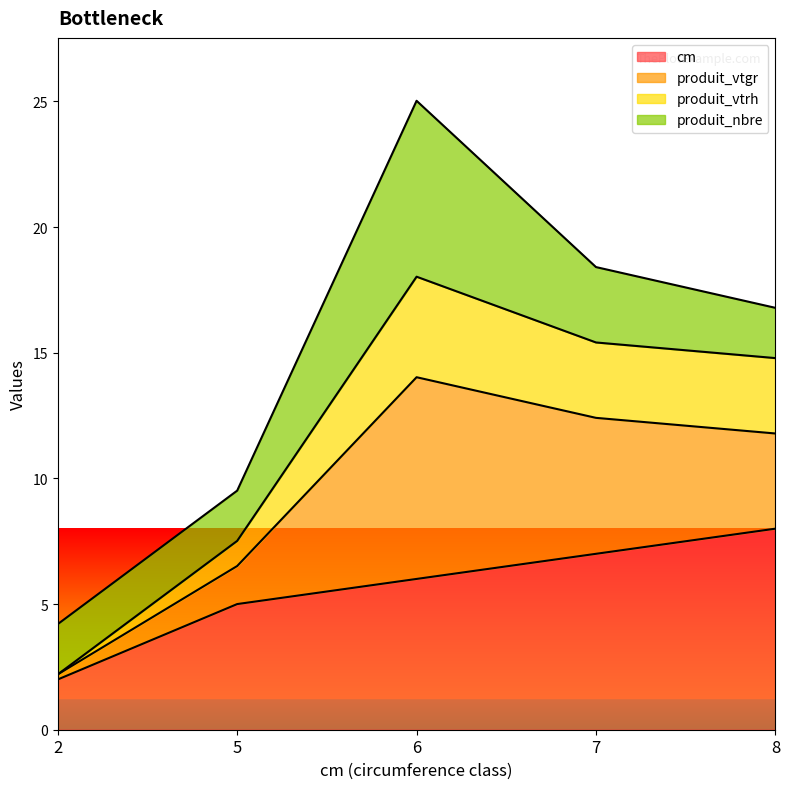

Which category has the highest value in the cm series?

8